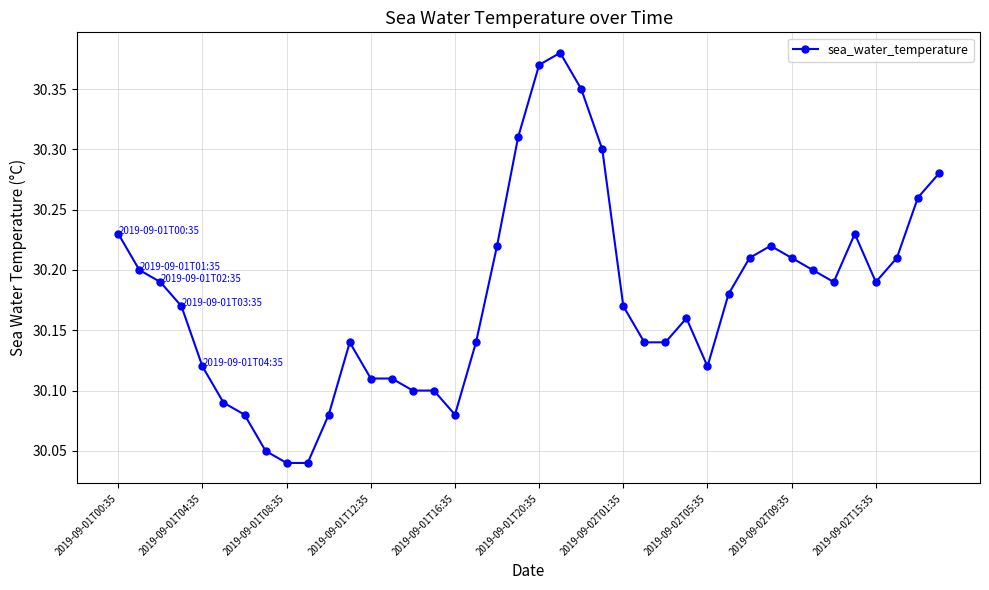

True or false: there are more than 1 points higher than both neighbors.

True